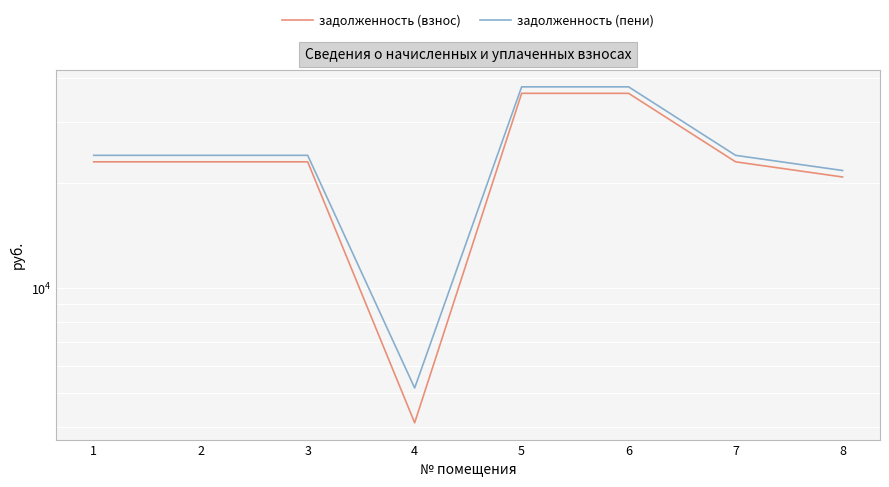

Rank the series by their maximum value, from lowest to highest.

задолженность (взнос), задолженность (пени)